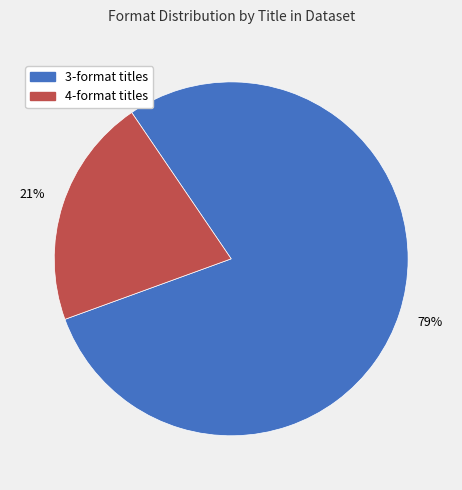

To the nearest percent, what is the difference between the largest and smallest slice percentages?

58%